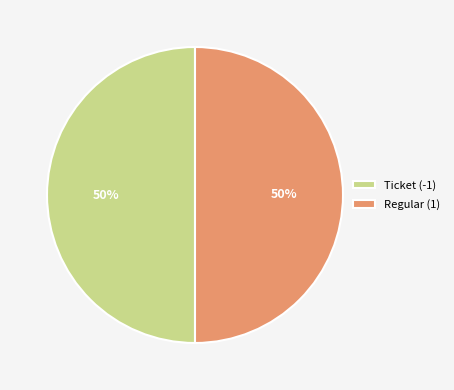

To the nearest percent, what is the combined percentage of Ticket (-1) and Regular (1)?

100%